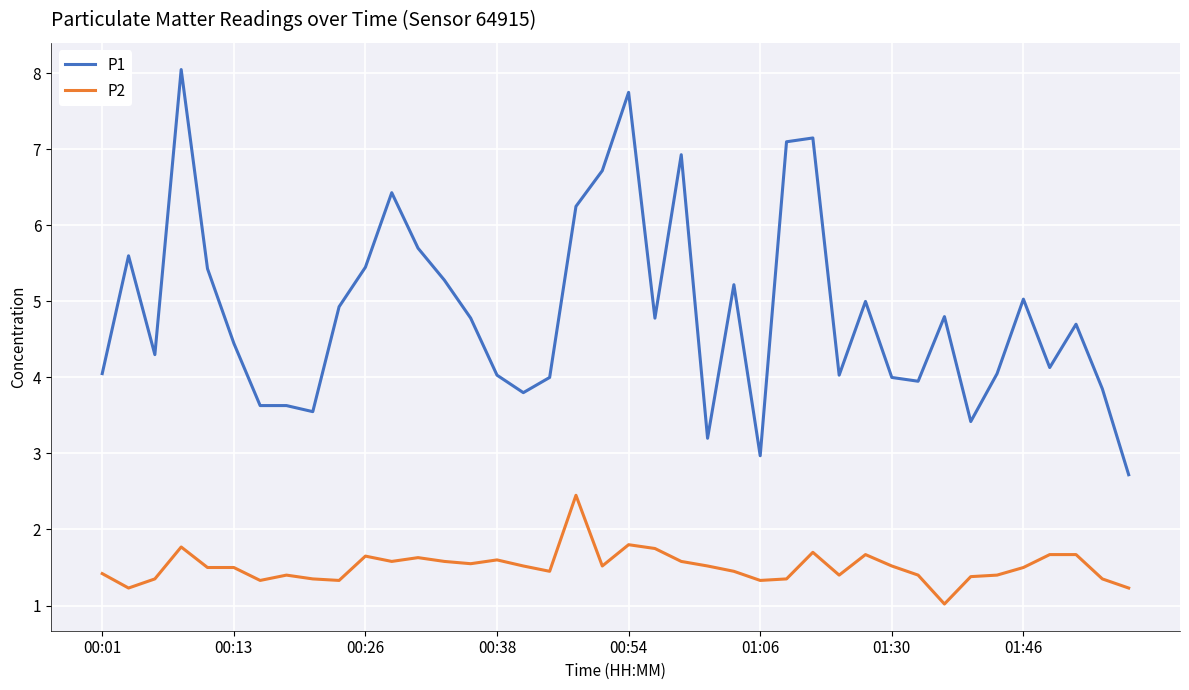

Which series has the widest spread of values?

P1